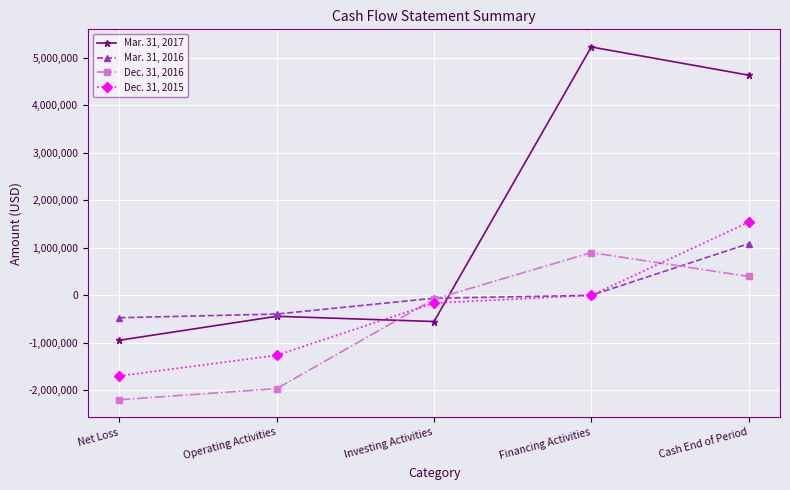

How many lines are shown in the chart?

4